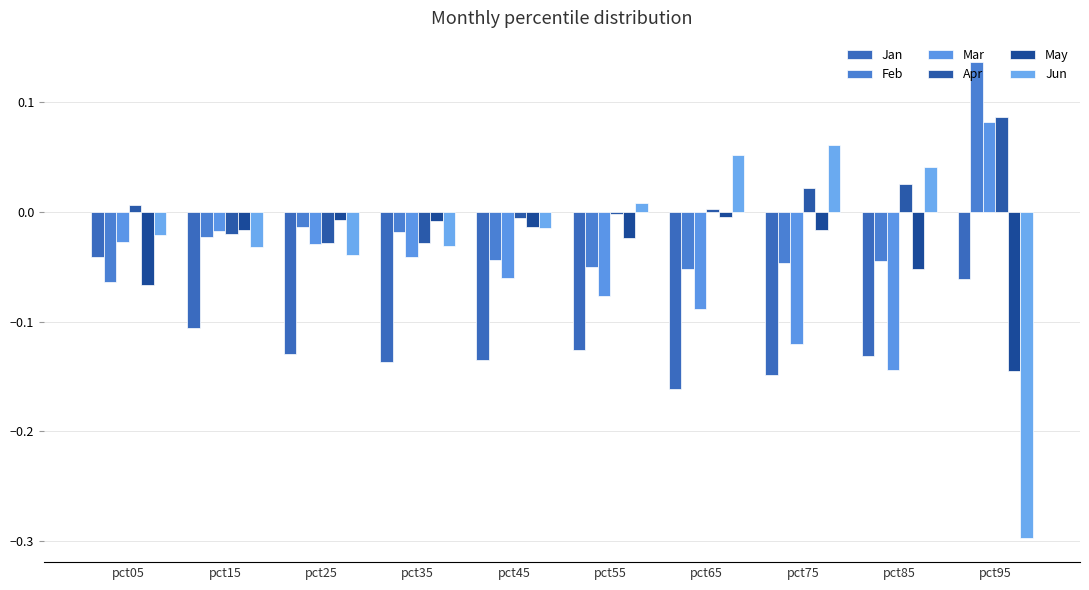

List the series in order of their peak value, highest first.

Feb, Apr, Mar, Jun, May, Jan